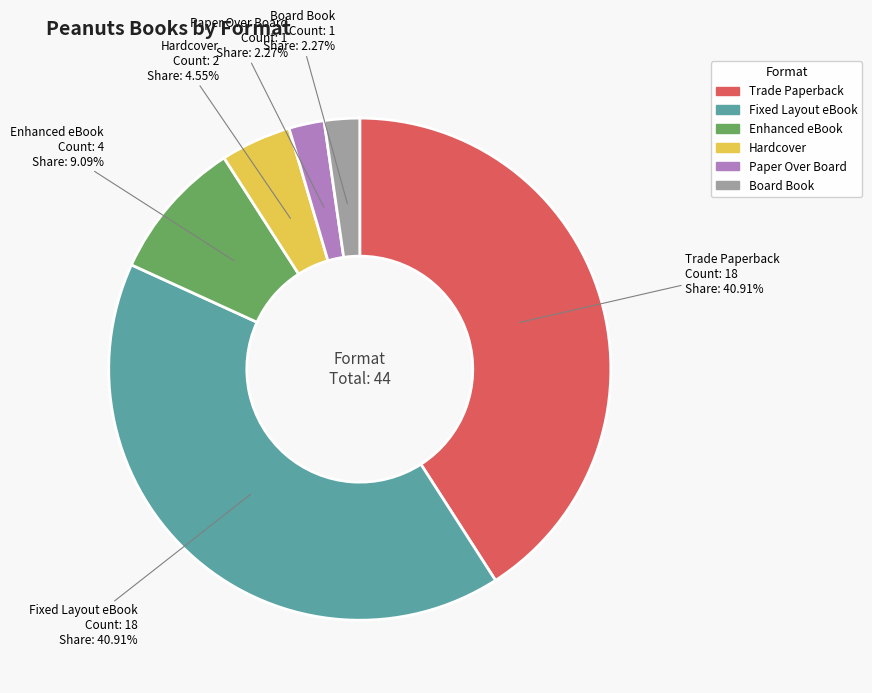

How much of the chart is everything except Hardcover?

95.5%